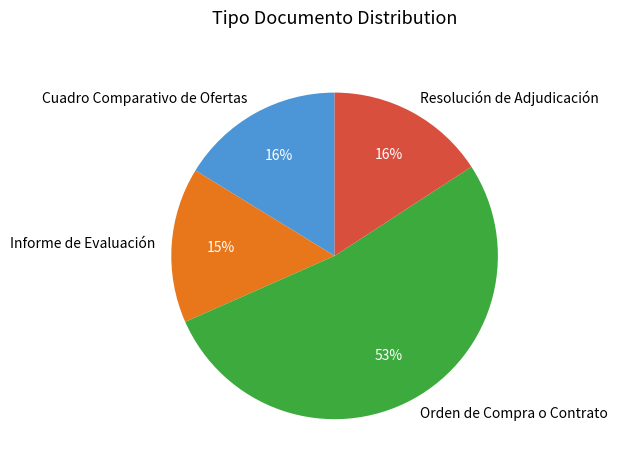

Which category has the biggest portion of the pie?

Orden de Compra o Contrato